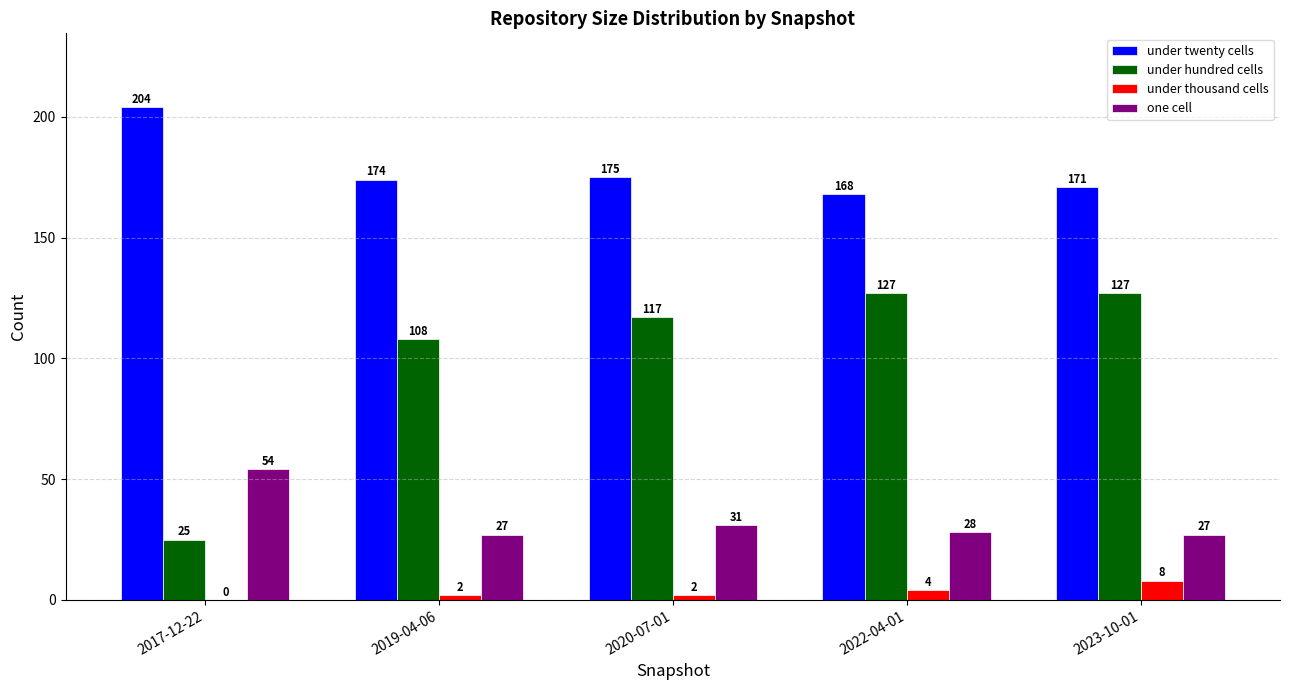

Which category has the highest value across all series?

2017-12-22